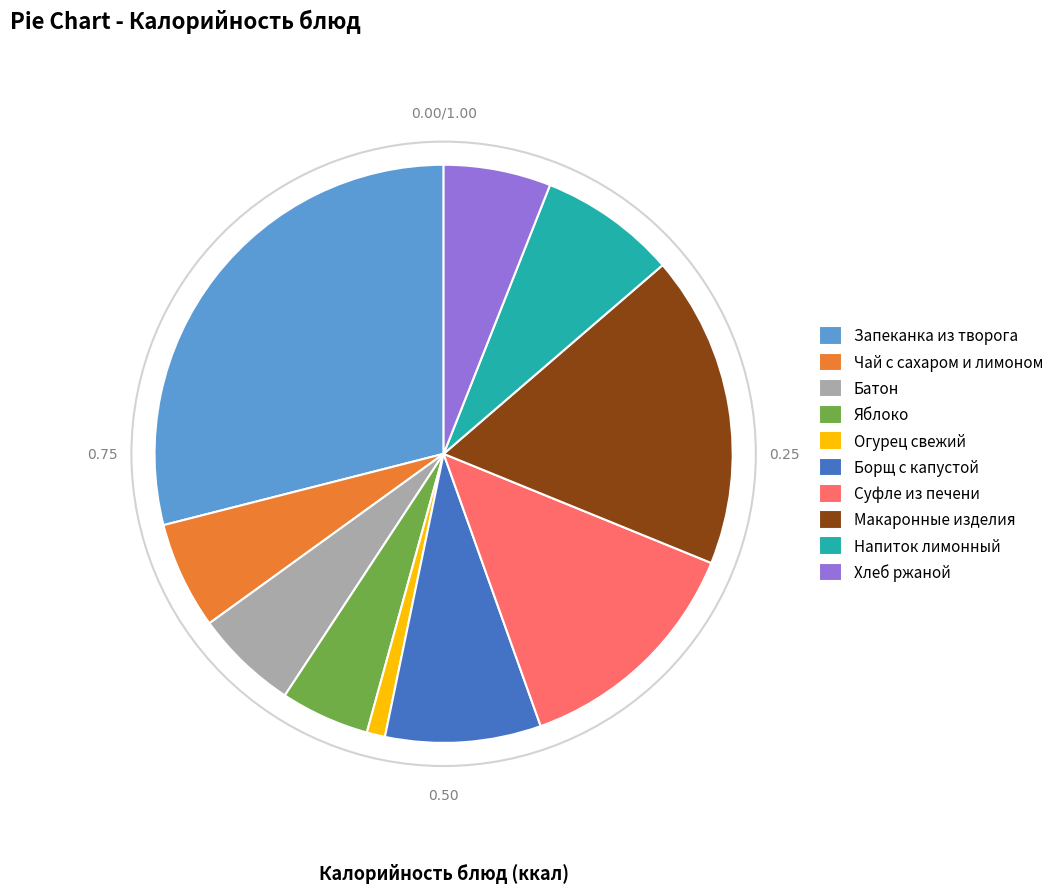

Is there a majority slice in this chart?

No